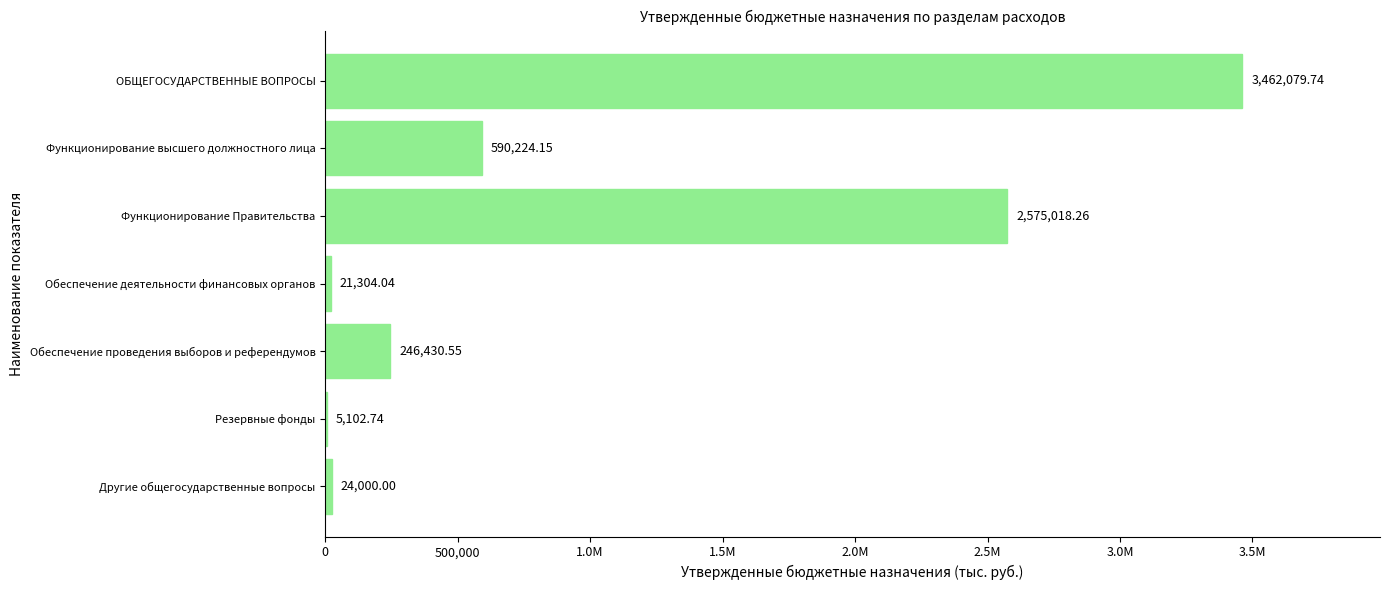

Are the bars horizontal?

Yes